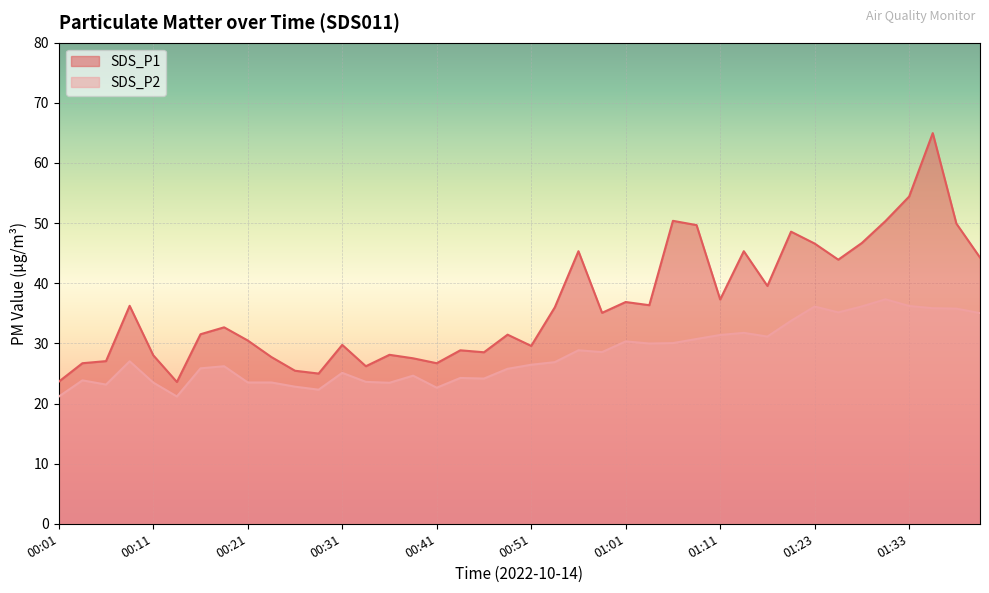

List the labels in order of SDS_P2 value, largest first.

01:31, 01:33, 01:28, 01:23, 01:36, 01:38, 01:25, 01:41, 01:20, 01:14, 01:11, 01:17, 01:09, 01:01, 01:06, 01:03, 00:56, 00:59, 00:08, 00:54, 00:51, 00:18, 00:16, 00:49, 00:31, 00:38, 00:44, 00:46, 00:03, 00:33, 00:21, 00:23, 00:11, 00:36, 00:06, 00:26, 00:41, 00:28, 00:13, 00:01